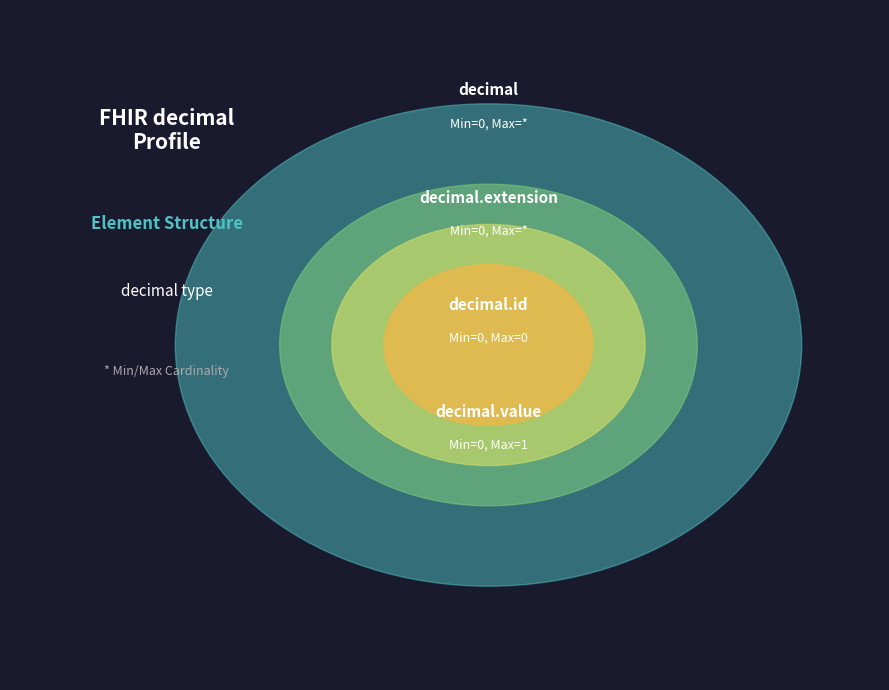

Does decimal.value represent more than half of the total?

Yes